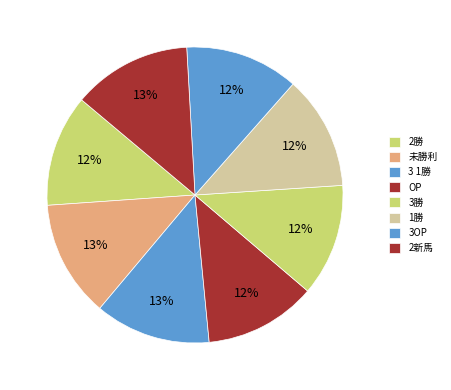

How many segments does this pie chart have?

8